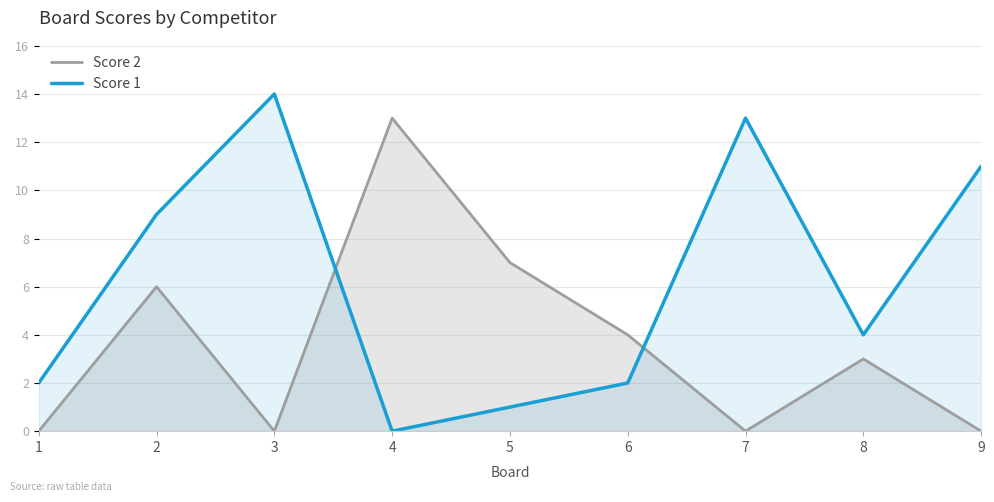

True or false: Score 1 has a value of 1 at 6.

False